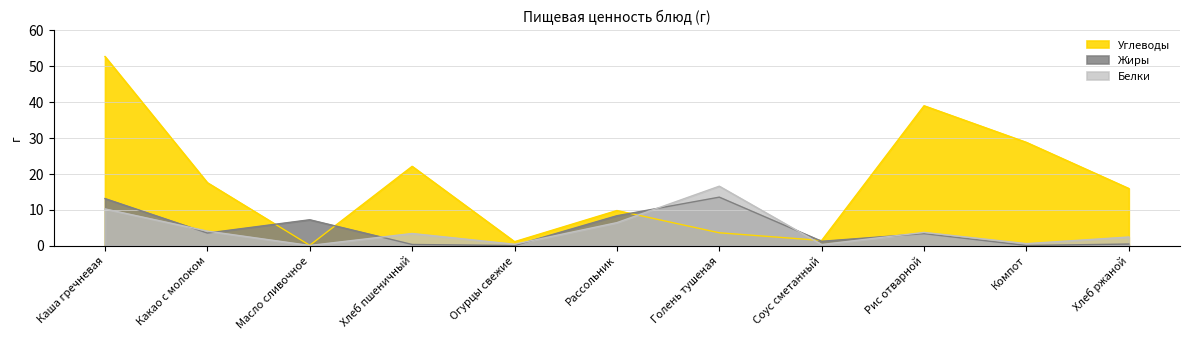

Where does the Белки series first go above 3?

Каша гречневая